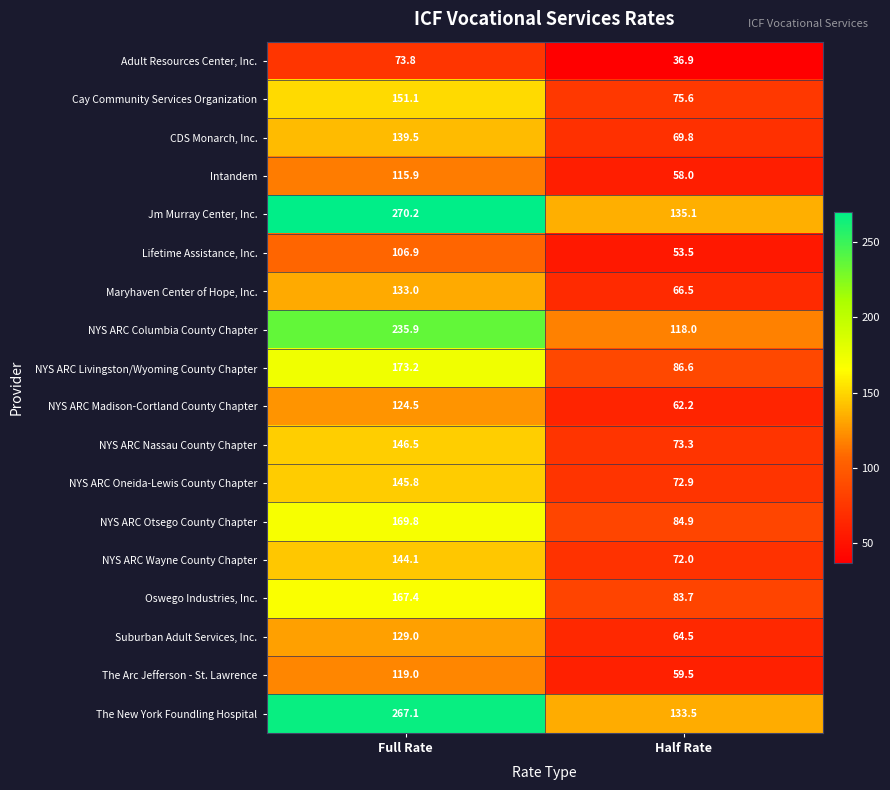

Between Full Rate and Half Rate, which series saw the biggest shift?

Jm Murray Center, Inc.